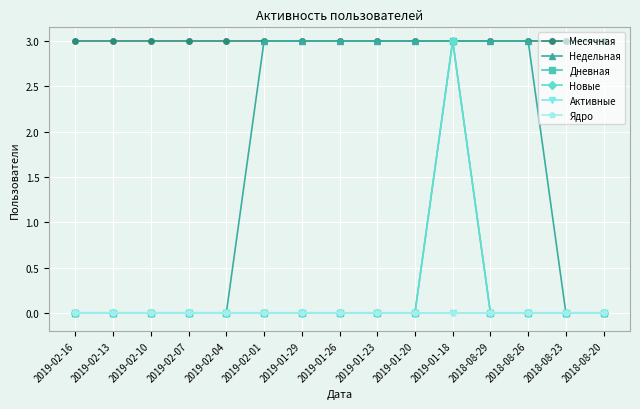

What is the sum of all Месячная values?

45